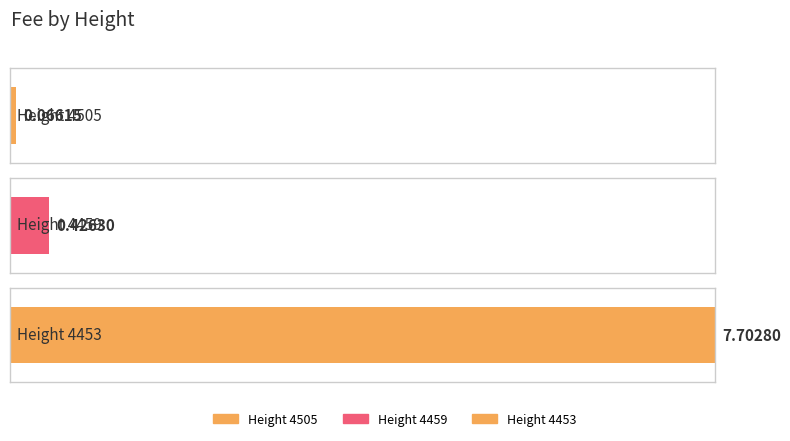

Is it true that the value at 4505 is 0.1?

False